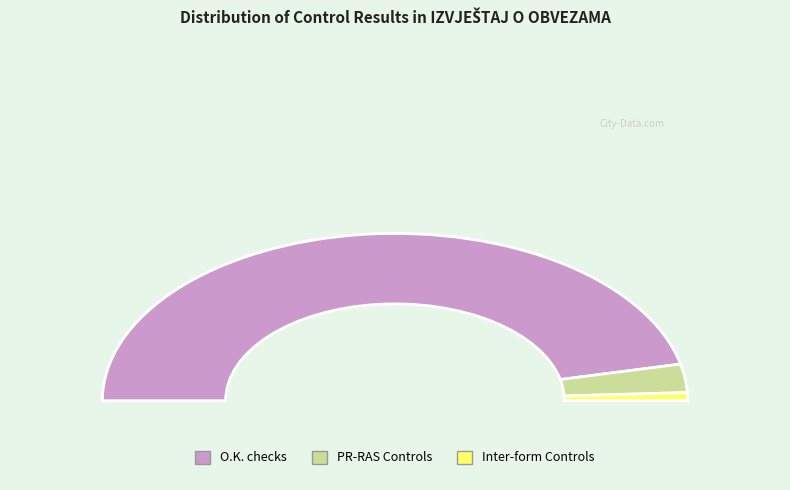

How many slices are in this pie chart?

3